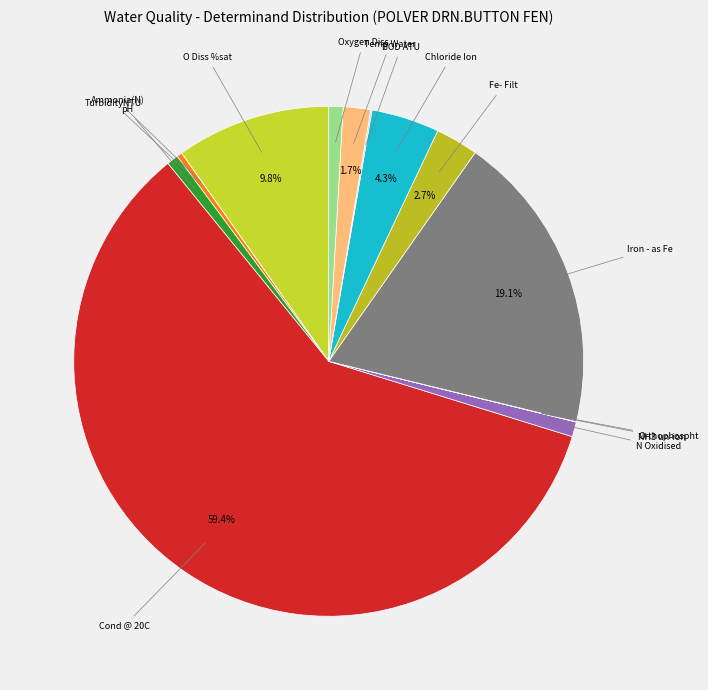

To the nearest percent, what percentage of the pie is Temp Water?

2%